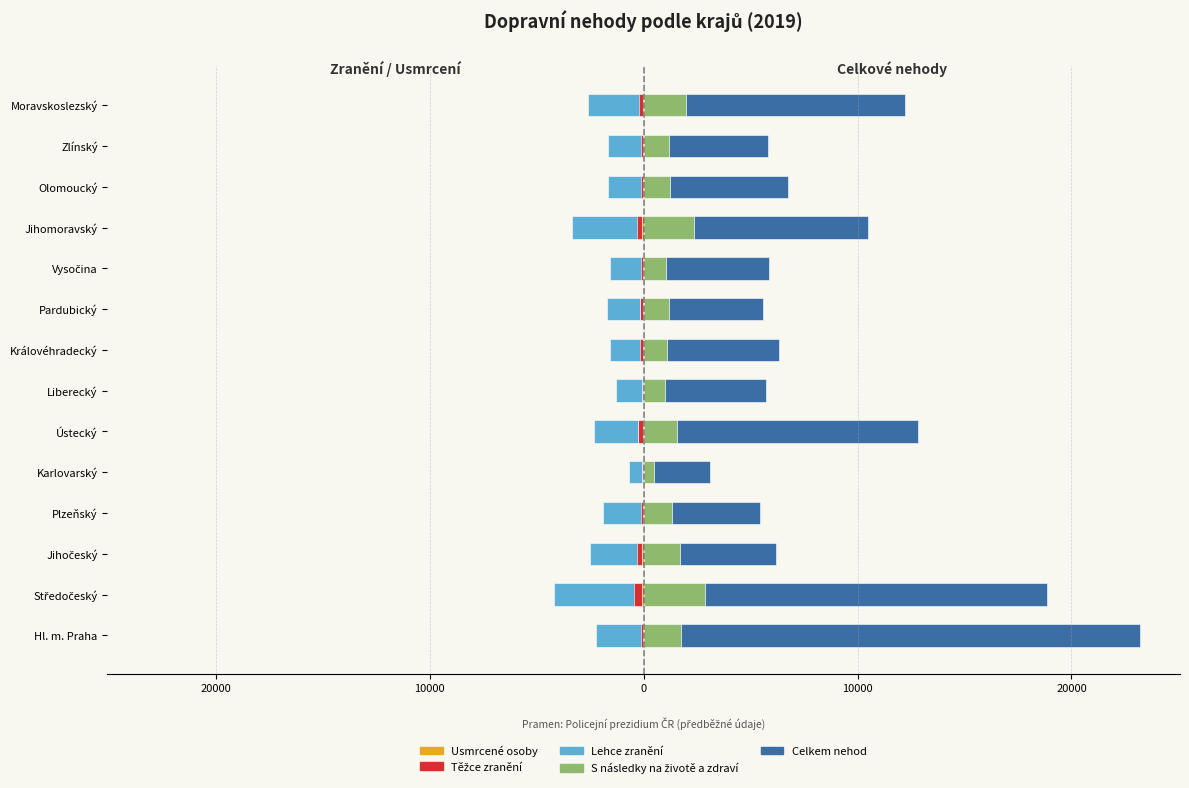

Which series has the widest spread of values?

Celkem nehod